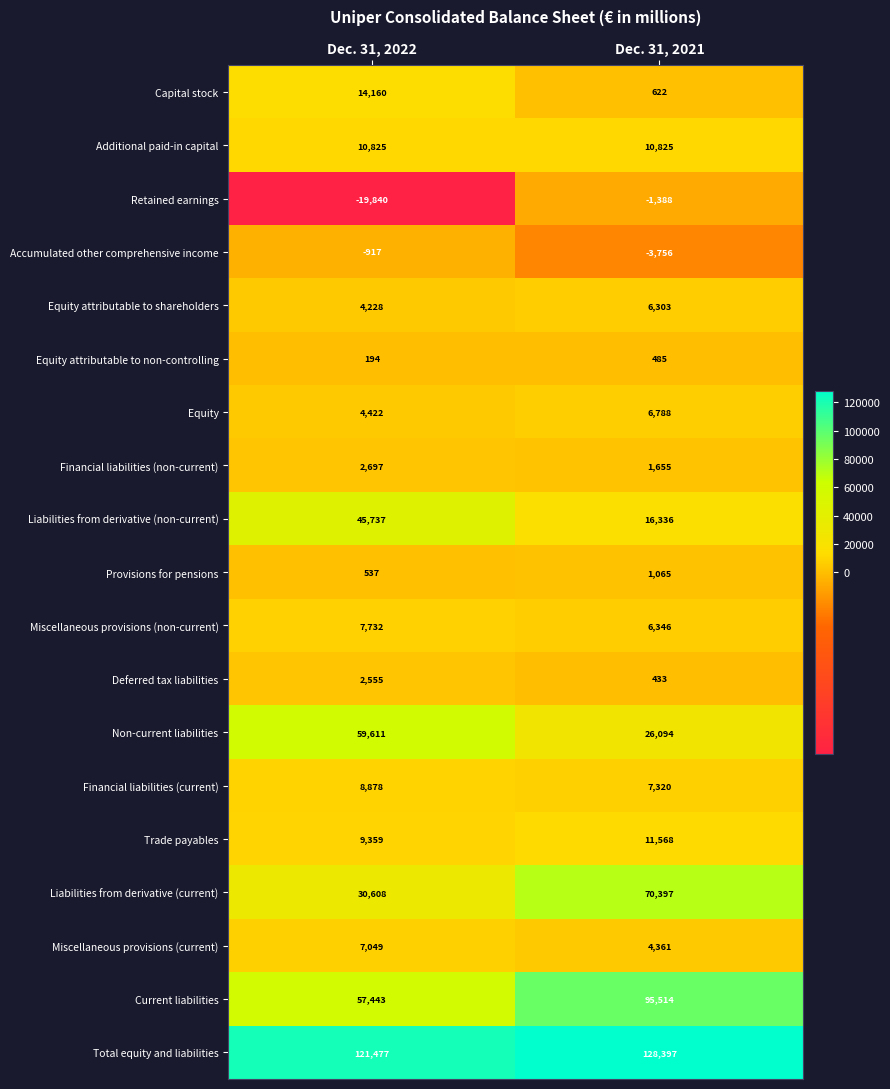

What is the difference between the Trade payables values at Dec. 31, 2021 and Dec. 31, 2022?

2209